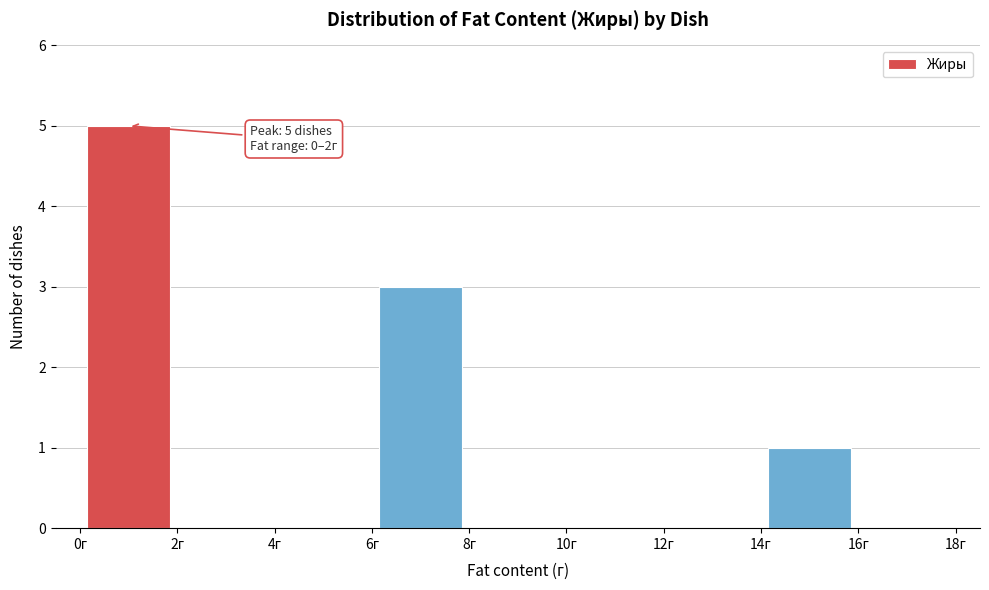

Over which range of the x-axis is the bar tallest?

0 to 2